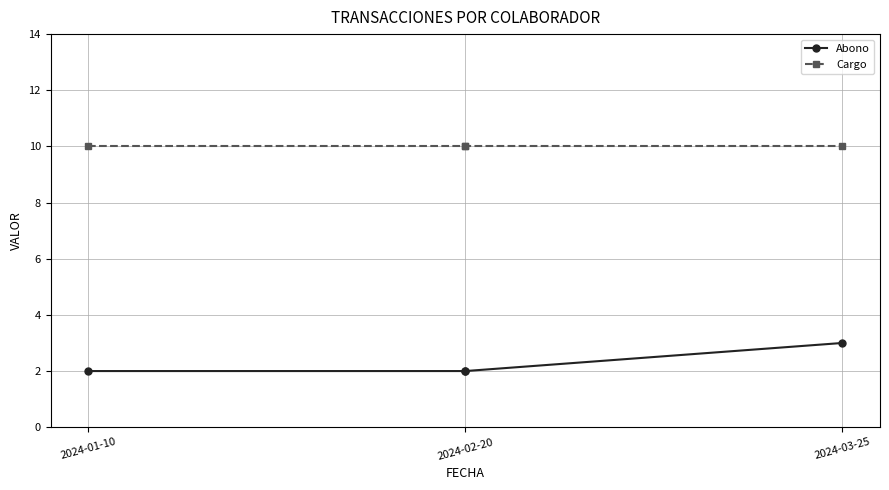

What is the value of the Cargo point at the 3rd from the left?

10